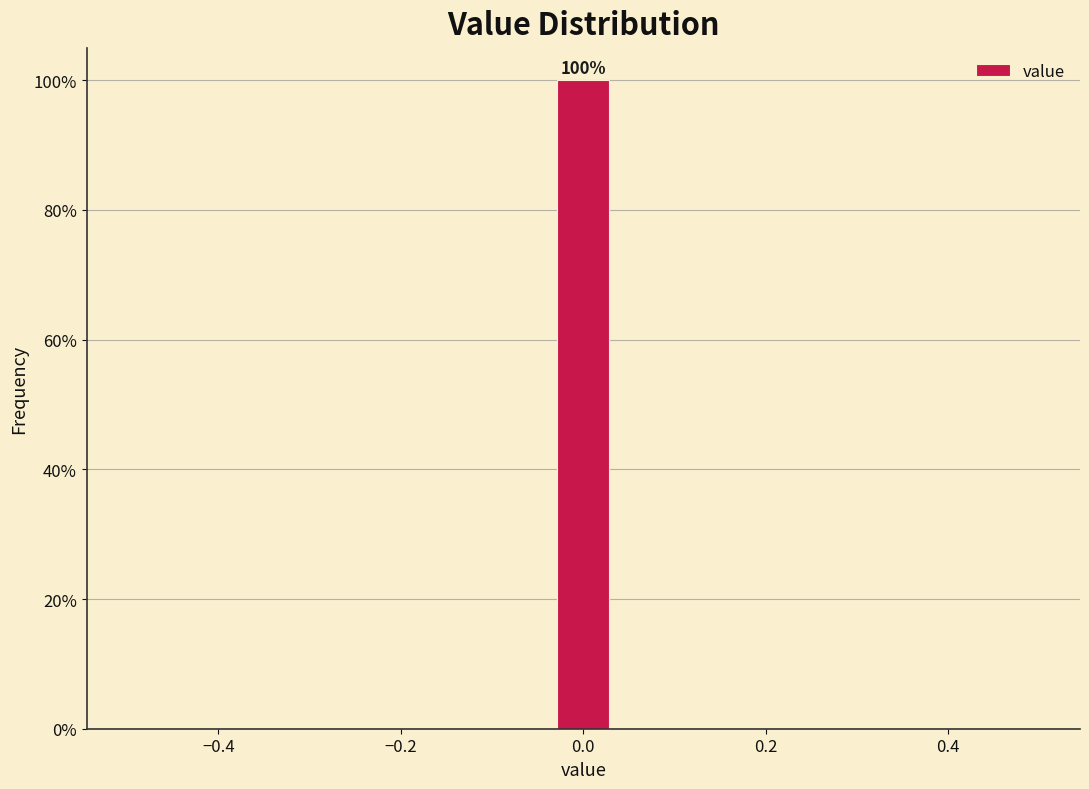

Around what value on the x-axis is the tallest bar? Give the approximate position of its centre, as read against the axis.

0.00